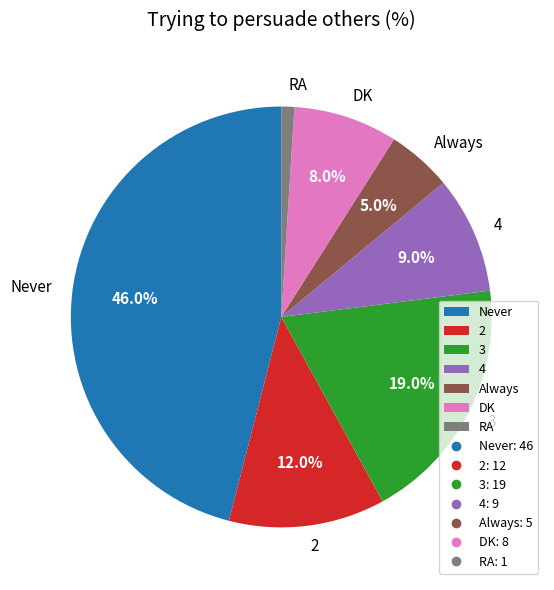

What percentage do 3 and Never together represent?

65.0%